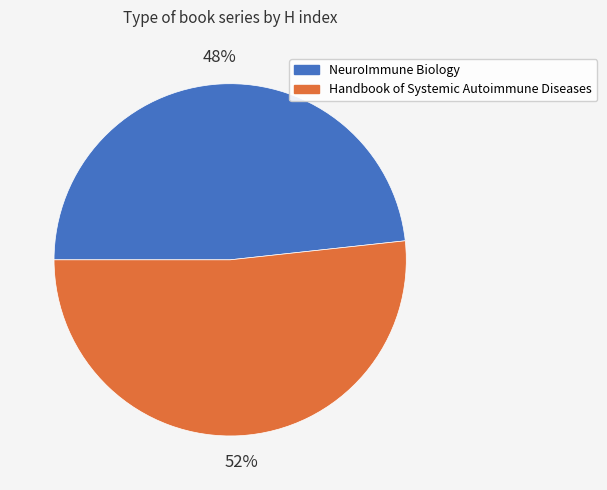

To the nearest percent, what percentage of the pie is NeuroImmune Biology?

48%